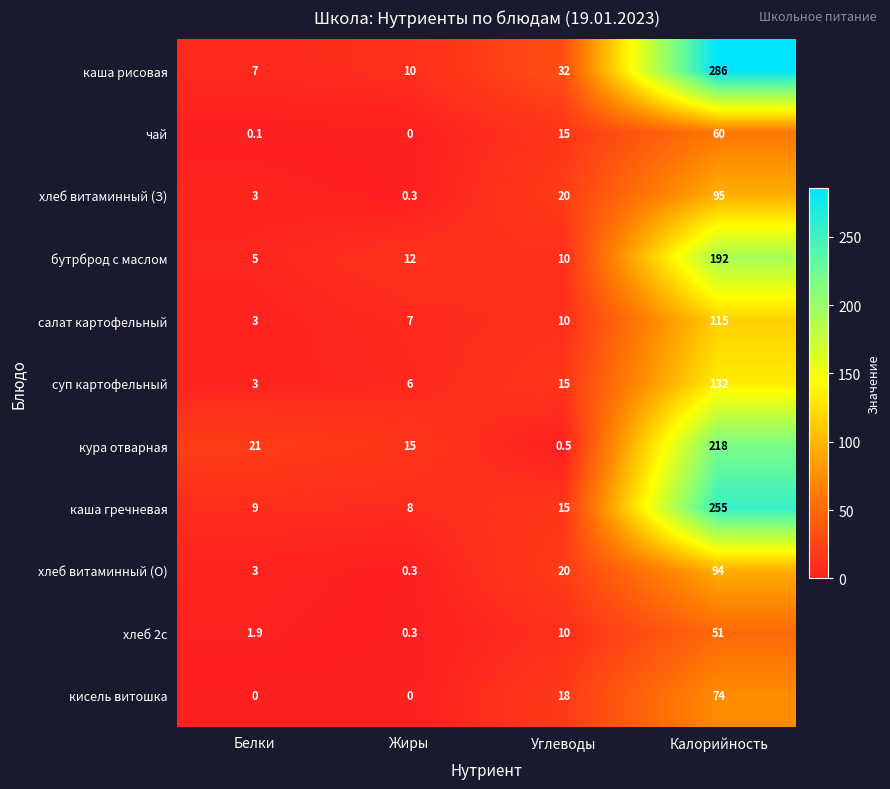

What value does the каша рисовая series have at Белки?

7.0